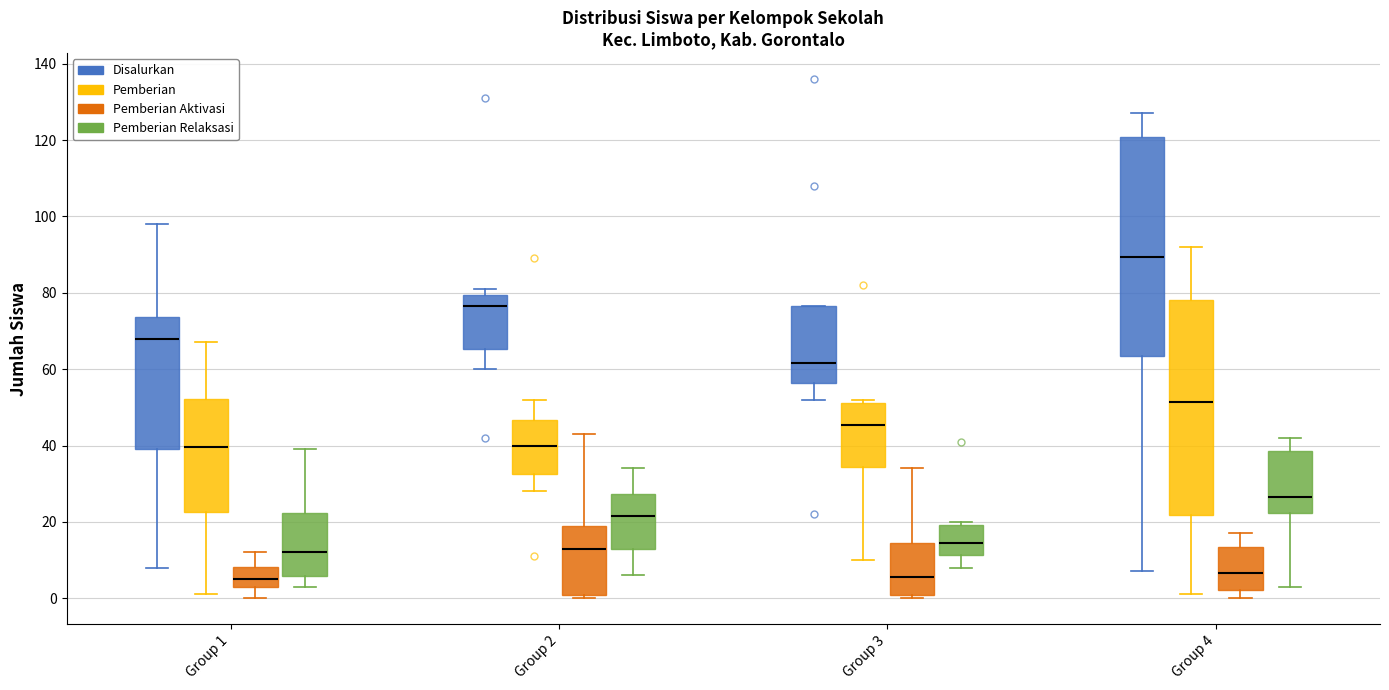

Reading left to right, transcribe this box plot: for each box, give where its median line is, the range the box spans, and where its two whiskers end, as read against the y-axis. The values are not printed on the chart, so give them approximately, as read against the axis.

Group 1 (Disalurkan): median 68, box 40 to 74, whiskers 8 to 98
Group 1 (Pemberian): median 40, box 22 to 52, whiskers 2 to 68
Group 1 (Pemberian Aktivasi): median 6, box 4 to 8, whiskers 0 to 12
Group 1 (Pemberian Relaksasi): median 12, box 6 to 22, whiskers 4 to 40
Group 2 (Disalurkan): median 76, box 66 to 80, whiskers 60 to 82
Group 2 (Pemberian): median 40, box 32 to 46, whiskers 28 to 52
Group 2 (Pemberian Aktivasi): median 14, box 0 to 20, whiskers 0 (just below the box's lower edge) to 44
Group 2 (Pemberian Relaksasi): median 22, box 14 to 28, whiskers 6 to 34
Group 3 (Disalurkan): median 62, box 56 to 76, whiskers 52 to 76
Group 3 (Pemberian): median 46, box 34 to 52, whiskers 10 to 52 (just above the box's upper edge)
Group 3 (Pemberian Aktivasi): median 6, box 0 to 14, whiskers 0 (just below the box's lower edge) to 34
Group 3 (Pemberian Relaksasi): median 14, box 12 to 20, whiskers 8 to 20 (just above the box's upper edge)
Group 4 (Disalurkan): median 90, box 64 to 120, whiskers 8 to 128
Group 4 (Pemberian): median 52, box 22 to 78, whiskers 2 to 92
Group 4 (Pemberian Aktivasi): median 6, box 2 to 14, whiskers 0 to 18
Group 4 (Pemberian Relaksasi): median 26, box 22 to 38, whiskers 4 to 42